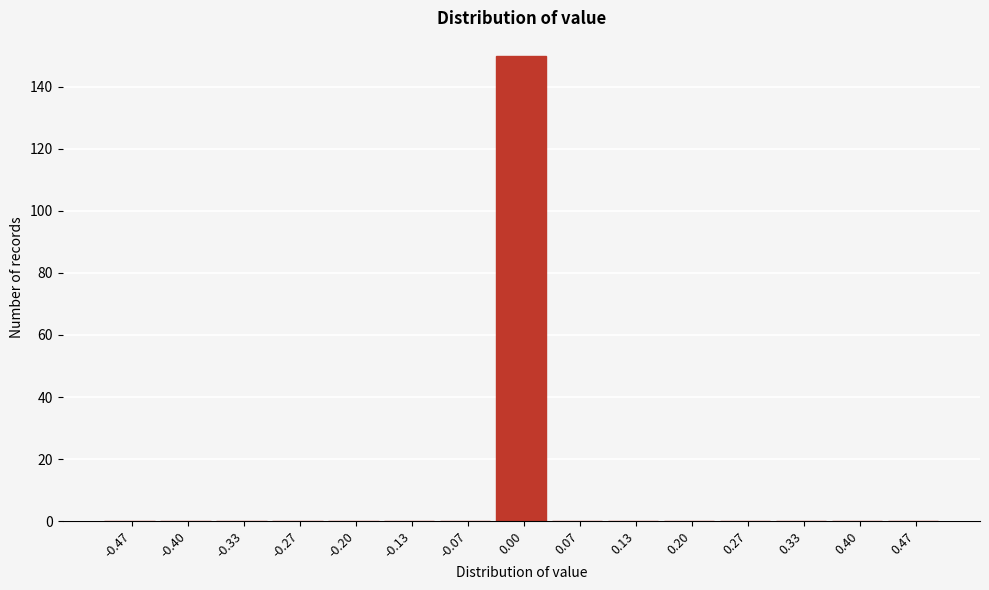

Which range on the x-axis has the tallest bar?

-0.03 to 0.03